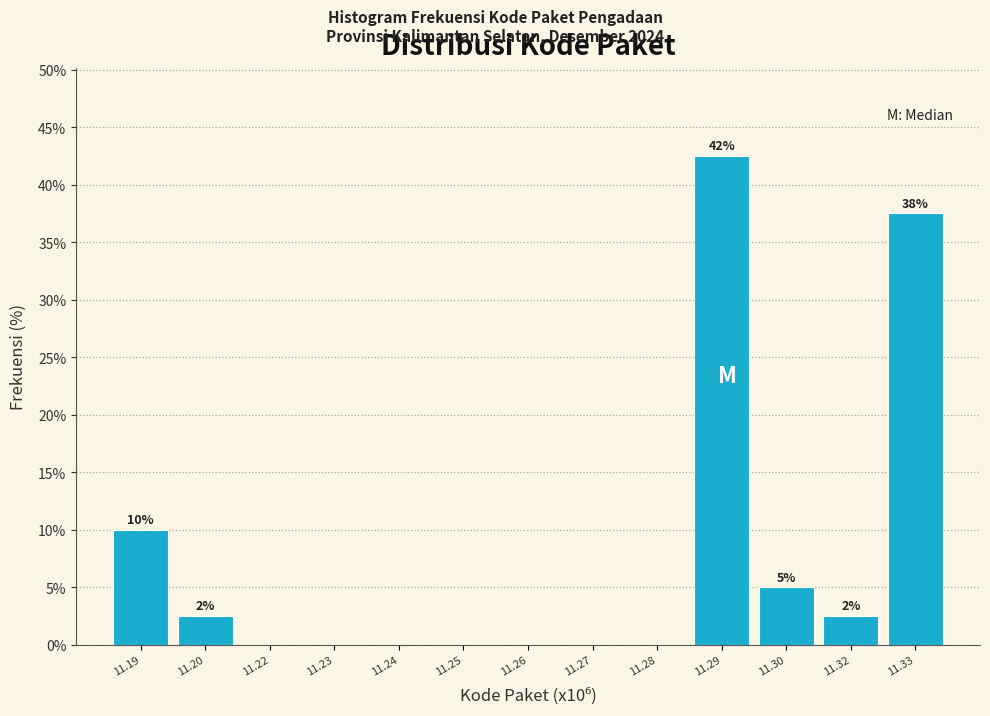

Reading right to left, transcribe all the data shown in this chart.

11.33=37.5	11.32=2.5	11.30=5.0	11.29=42.5	11.28=0.0	11.27=0.0	11.26=0.0	11.25=0.0	11.24=0.0	11.23=0.0	11.22=0.0	11.20=2.5	11.19=10.0